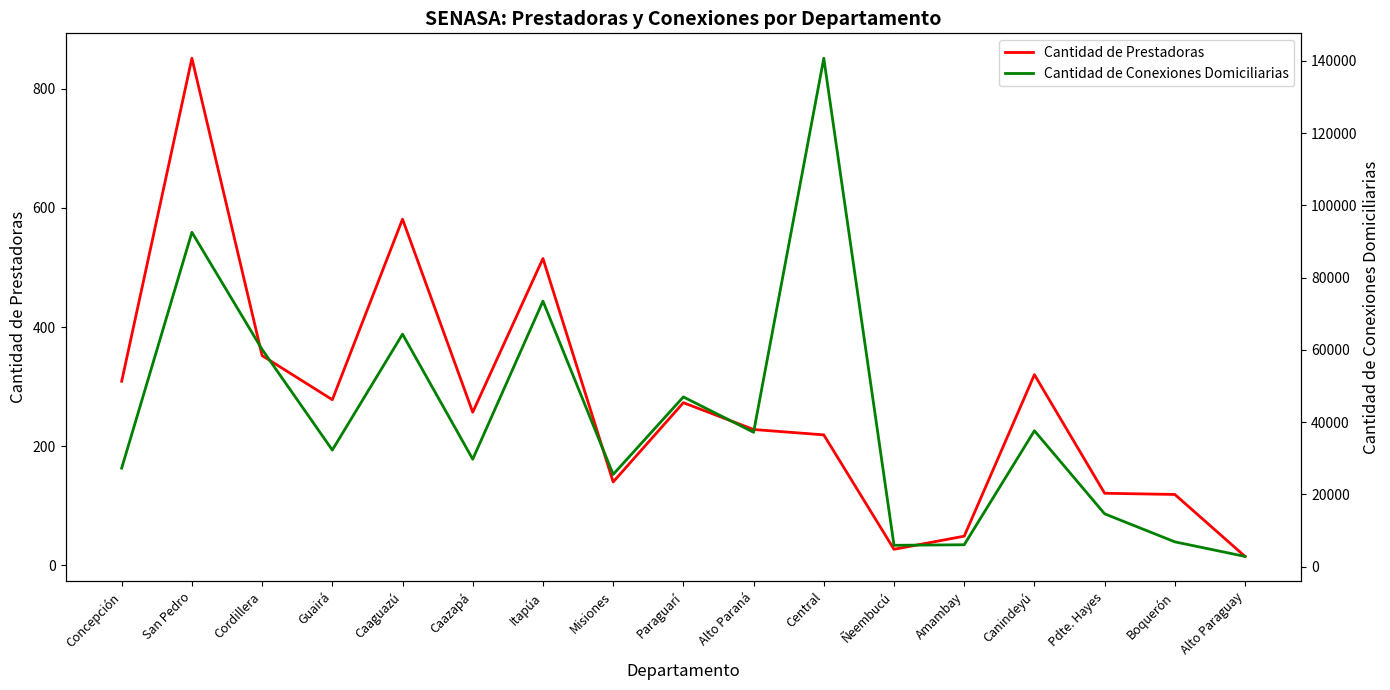

The Cantidad de Conexiones Domiciliarias series shows 30741 at Itapúa. True or false?

False